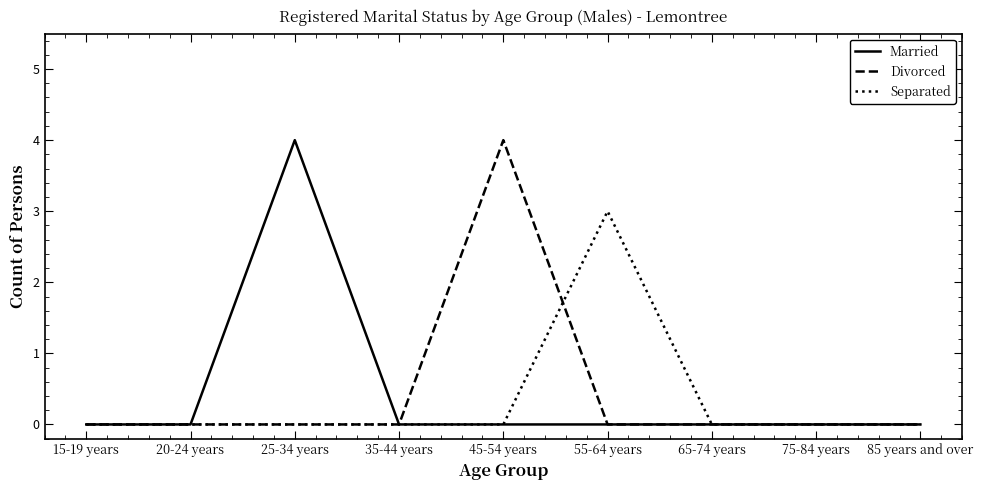

Reading left to right, transcribe all the data shown in this chart.

Married: 15-19 years=0	20-24 years=0	25-34 years=4	35-44 years=0	45-54 years=0	55-64 years=0	65-74 years=0	75-84 years=0	85 years and over=0
Divorced: 15-19 years=0	20-24 years=0	25-34 years=0	35-44 years=0	45-54 years=4	55-64 years=0	65-74 years=0	75-84 years=0	85 years and over=0
Separated: 15-19 years=0	20-24 years=0	25-34 years=0	35-44 years=0	45-54 years=0	55-64 years=3	65-74 years=0	75-84 years=0	85 years and over=0